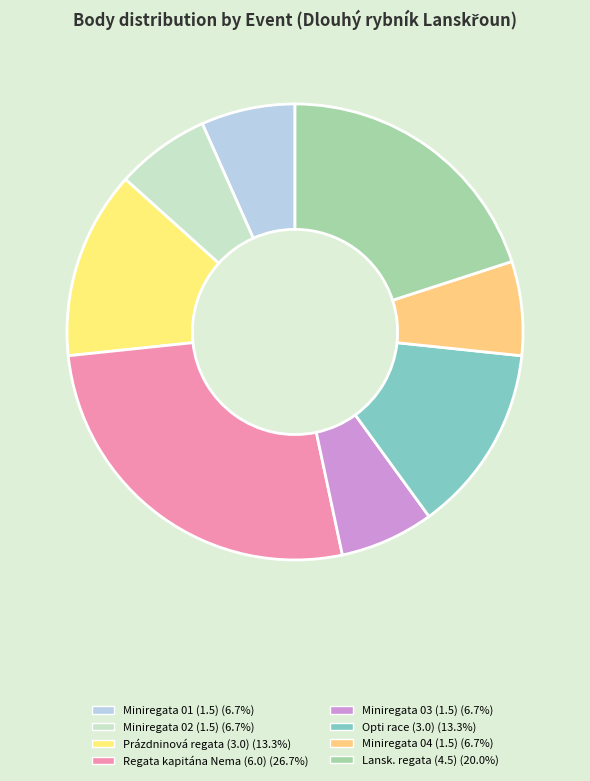

How many segments does this pie chart have?

8